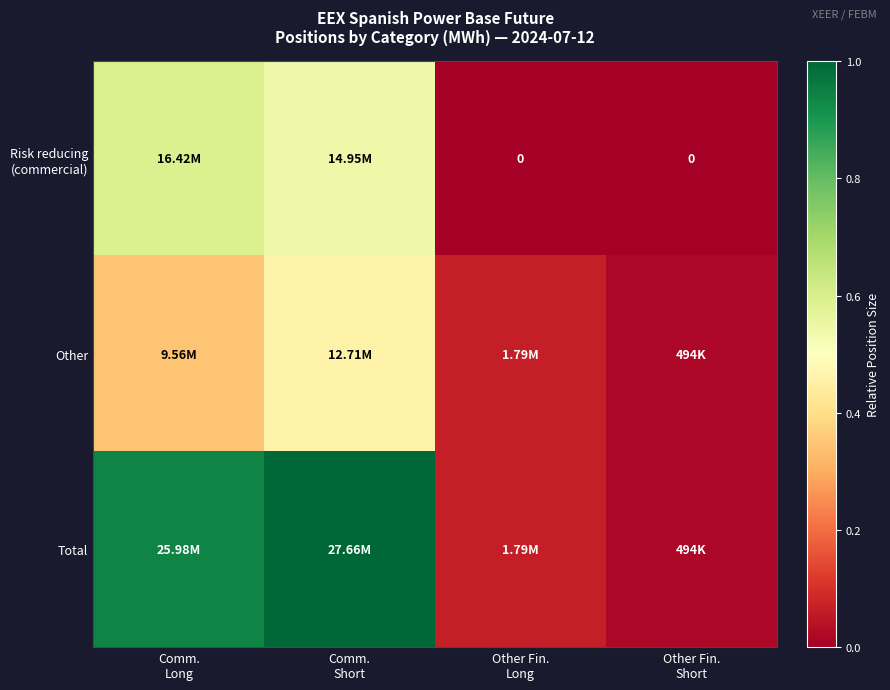

The value of Total at Other Fin. Long is 0.1. True or false?

False